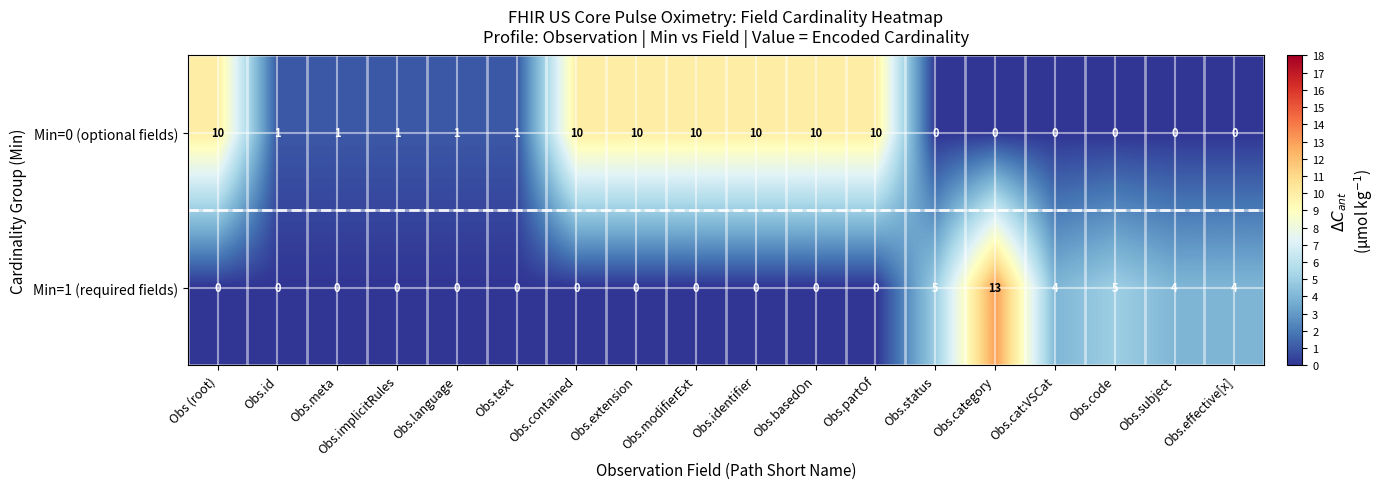

At which category is the sum across all series the highest?

Obs.category